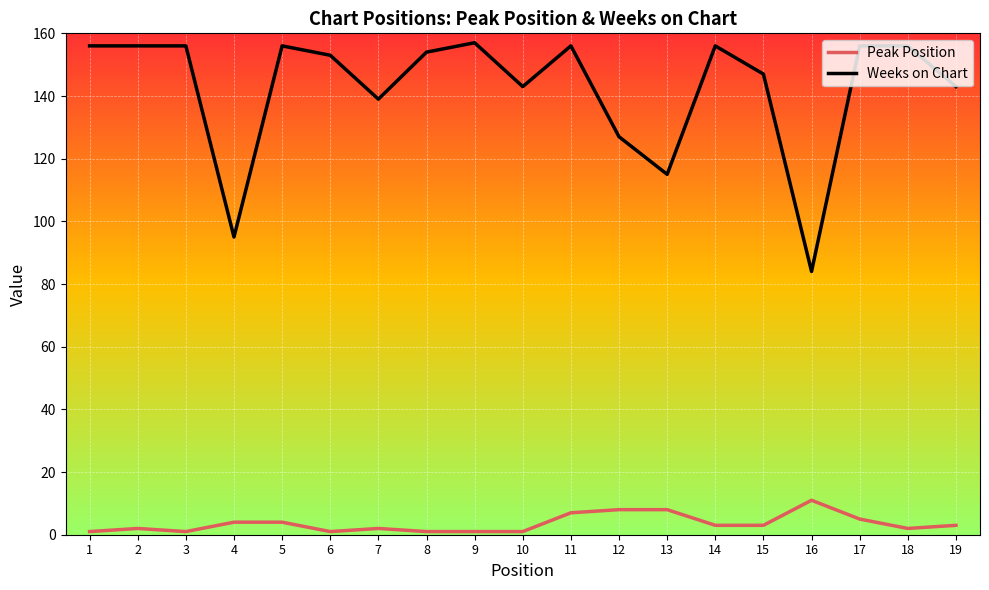

Is it true that Weeks on Chart equals 156 at 18?

True